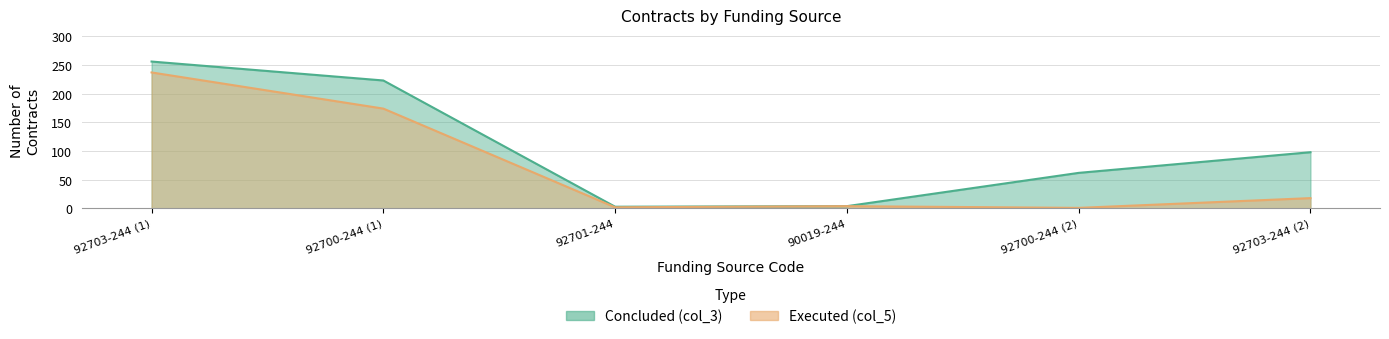

True or false: Executed (col_5) and Concluded (col_3) cross at least once.

False